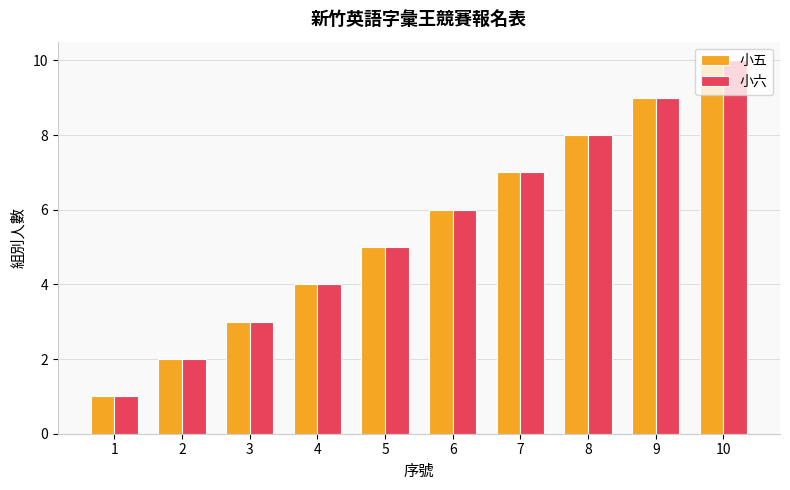

How many series are shown in this chart?

2